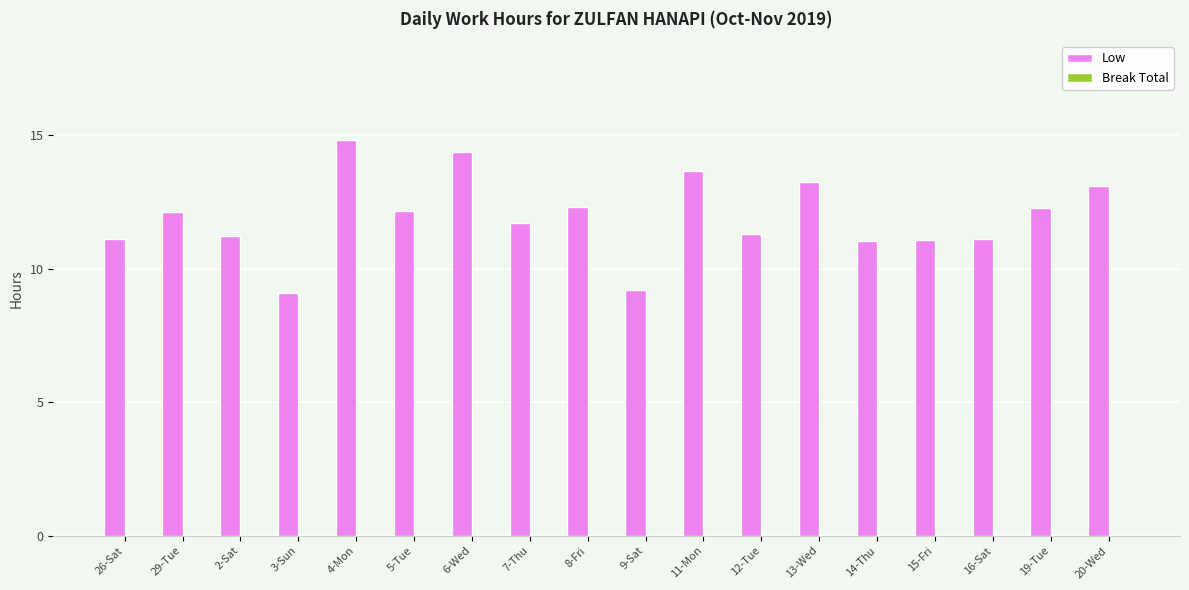

What is the ratio of the value at 13-Wed to the value at 8-Fri?

1.1